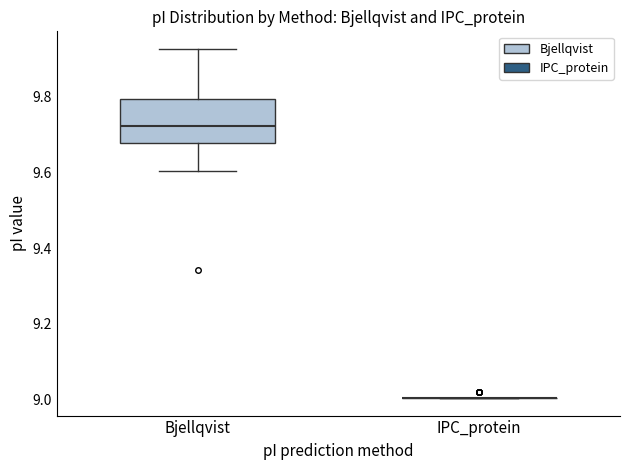

Comparing the boxes themselves (not the whiskers), which one is the tallest?

Bjellqvist